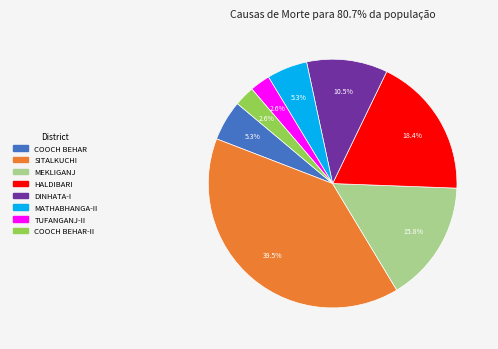

Is there a majority slice in this chart?

No